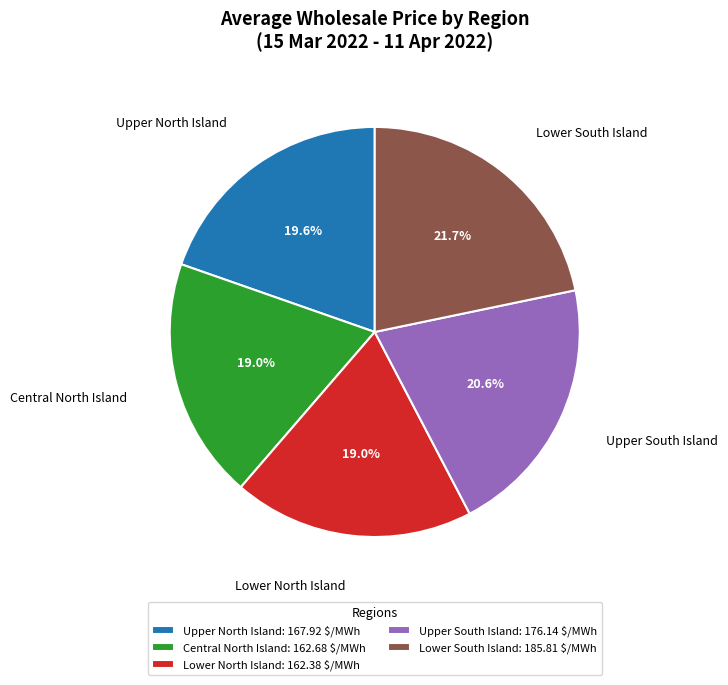

Does Lower North Island represent more than half of the total?

No